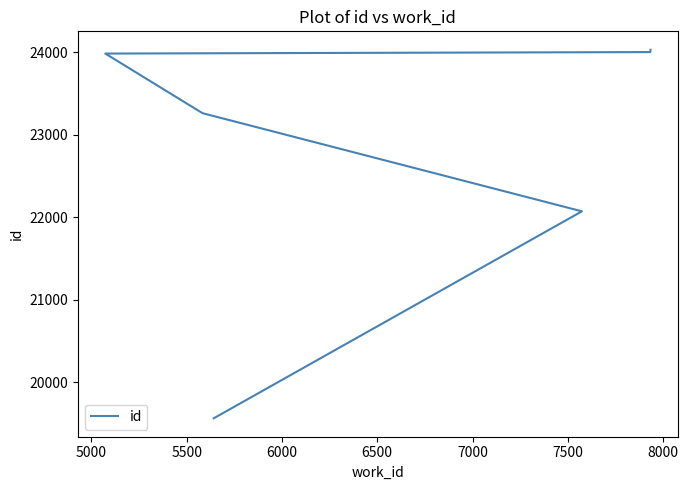

Between 6000 and 7000, which is larger?

7000